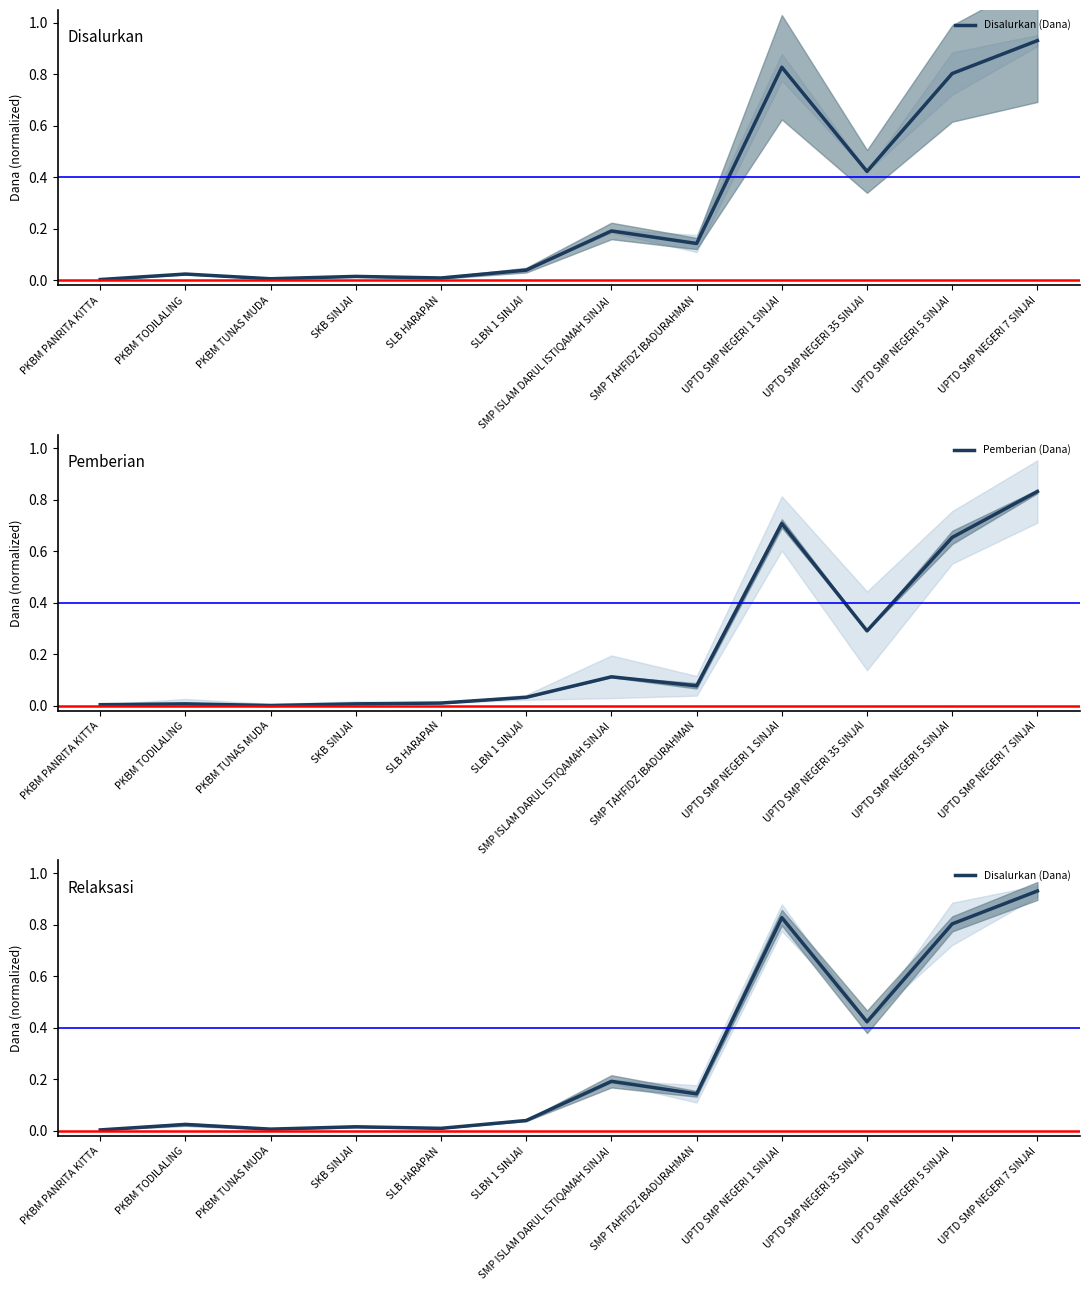

What is the maximum value for Pemberian (Dana)?

0.8